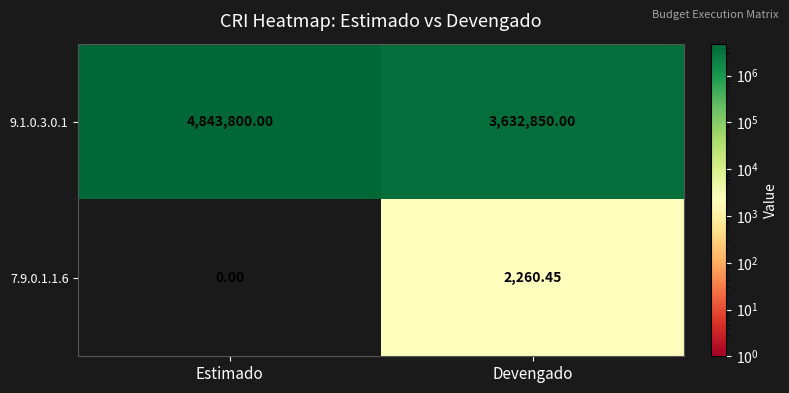

Is the value of 9.1.0.3.0.1 at Estimado greater than the value of 7.9.0.1.1.6 at Devengado?

Yes